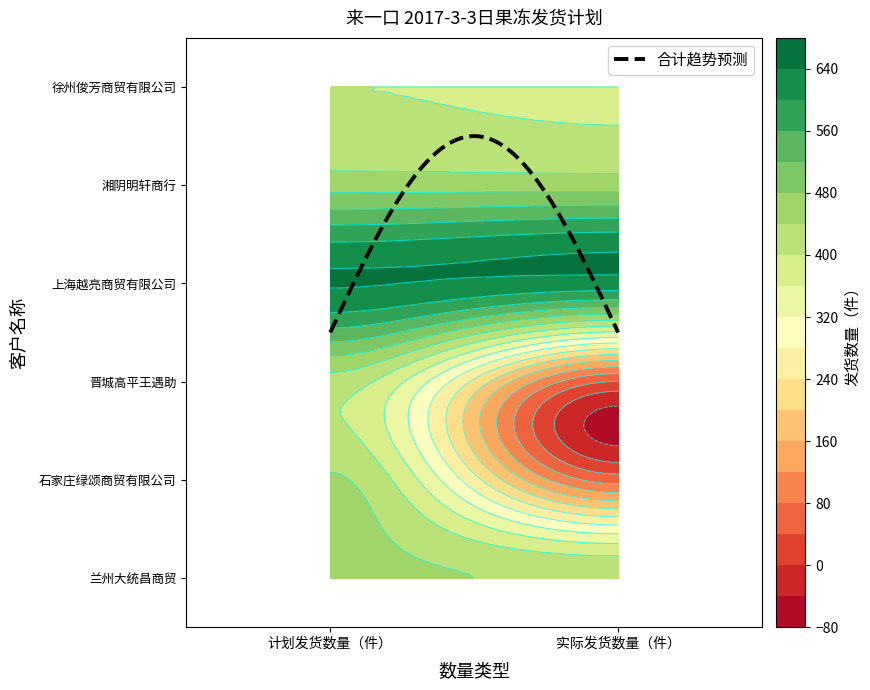

How many distinct data groups are displayed?

6